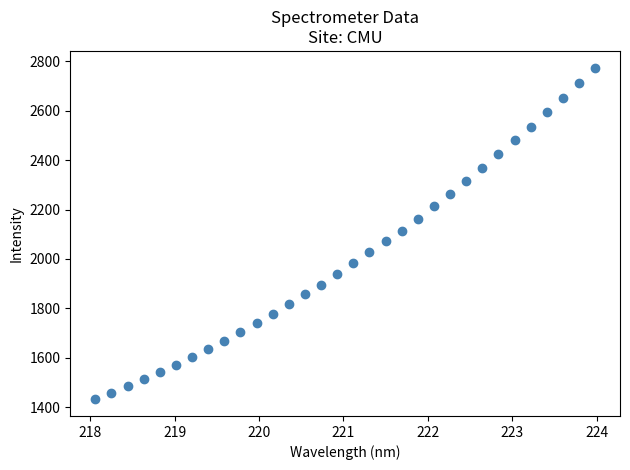

What is the range of Y values (max minus min)?

1343.9